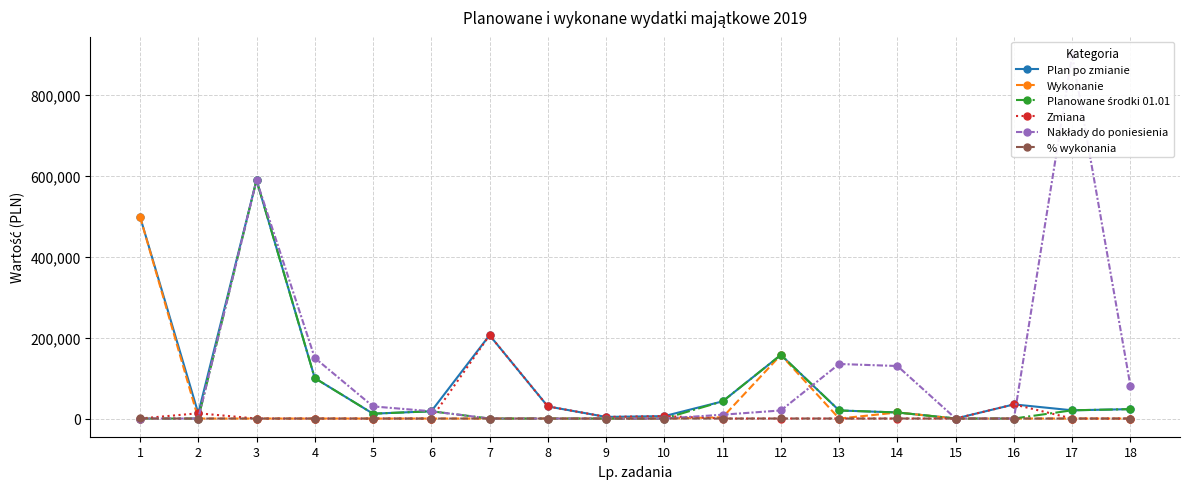

How many interior local peaks does the Nakłady do poniesienia series have?

3